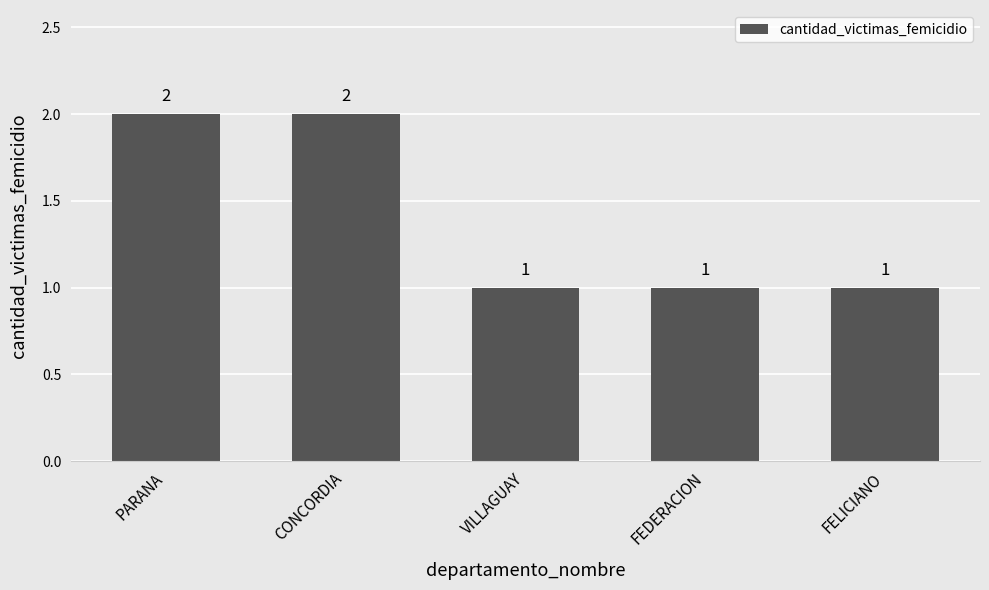

Count the number of categories in the chart.

5